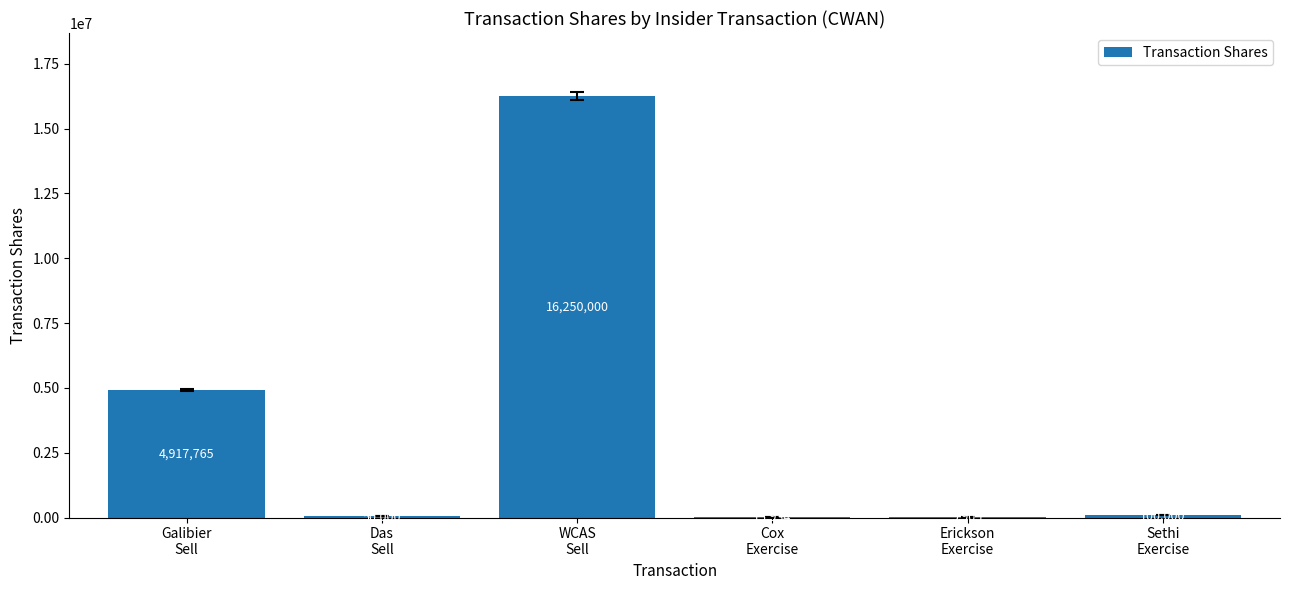

Where does the data first go above 100000?

Galibier
Sell